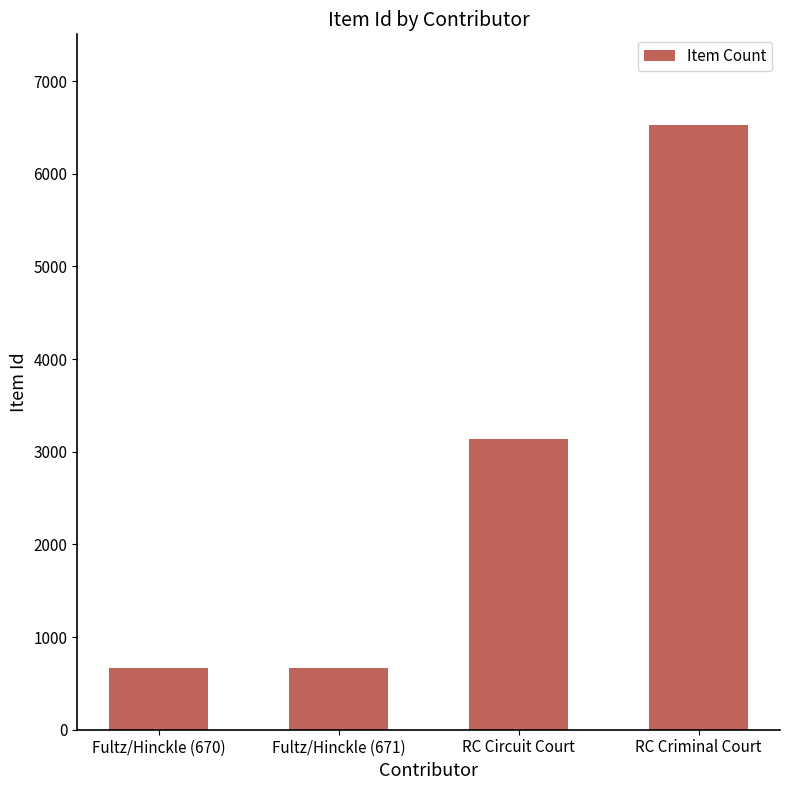

The chart shows a value of 3139 at RC Circuit Court. True or false?

True